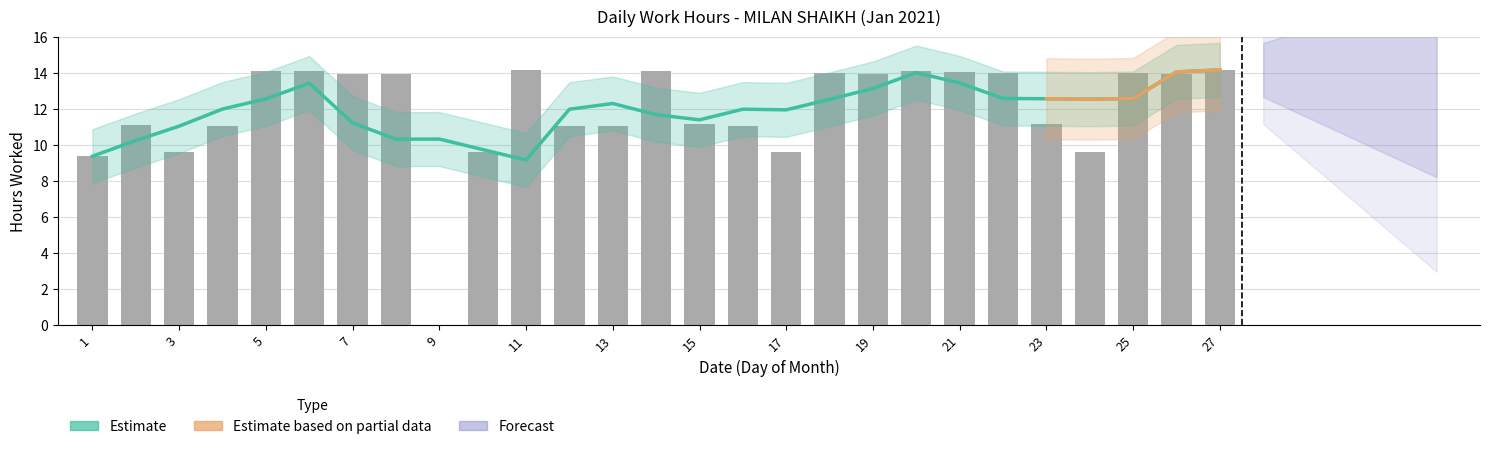

Reading left to right, extract all data points from this chart.

1=9.4	2=11.1	3=9.6	4=11.0	5=14.1	6=14.1	7=13.9	8=13.9	9=0.0	10=9.6	11=14.1	12=11.0	13=11.0	14=14.1	15=11.2	16=11.0	17=9.6	18=14.0	19=13.9	20=14.1	21=14.1	22=14.0	23=11.1	24=9.6	25=14.0	26=13.9	27=14.2